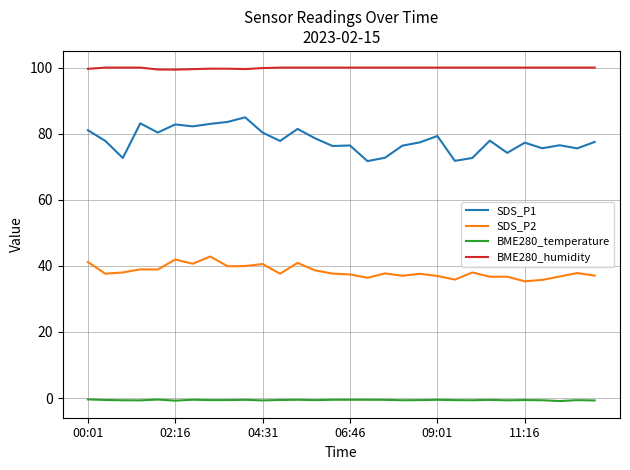

True or false: SDS_P2 and SDS_P1 intersect in this chart.

False